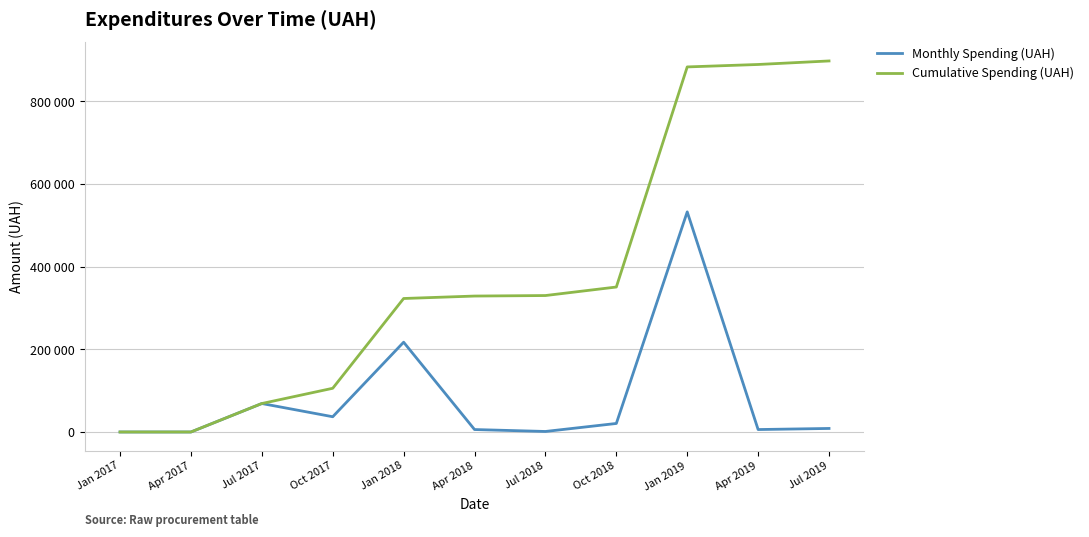

Which series has the largest range (max minus min)?

Cumulative Spending (UAH)